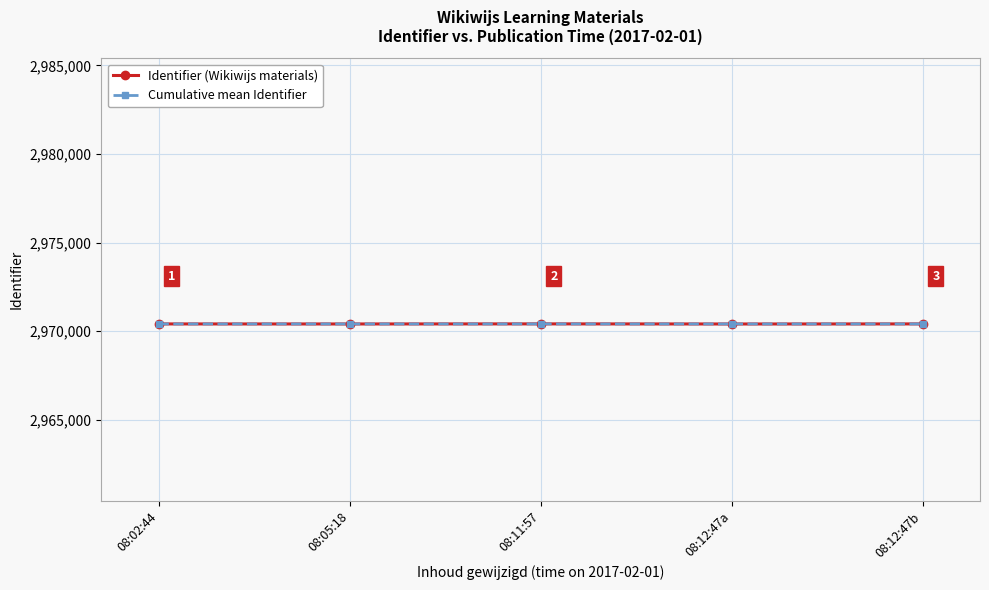

What is the maximum value shown in the chart?

2970404.0